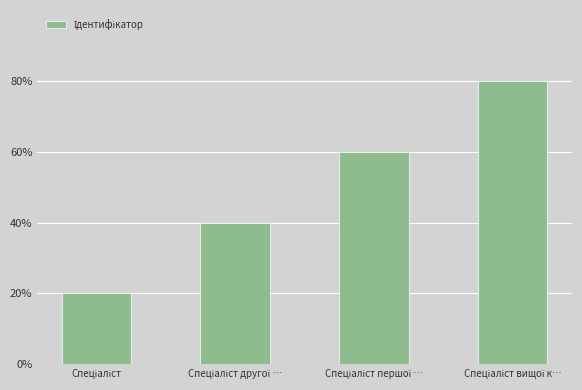

The chart shows a value of 2 at Спеціаліст другої …. True or false?

True